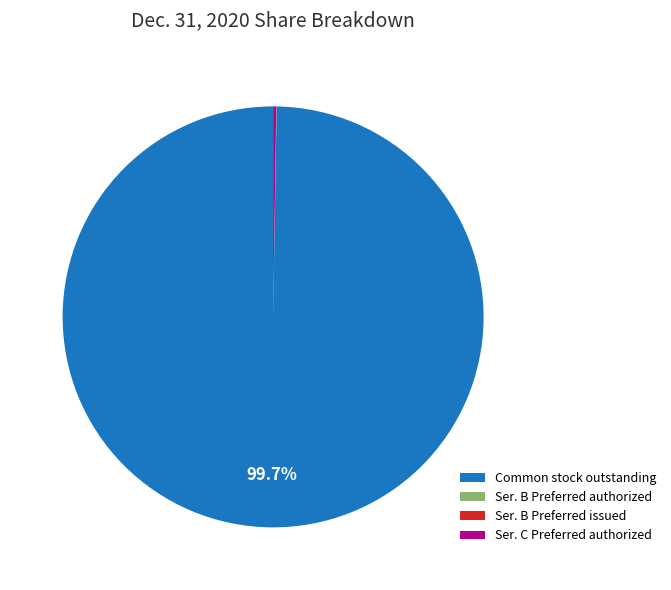

What is the largest slice in the pie chart?

Common stock outstanding